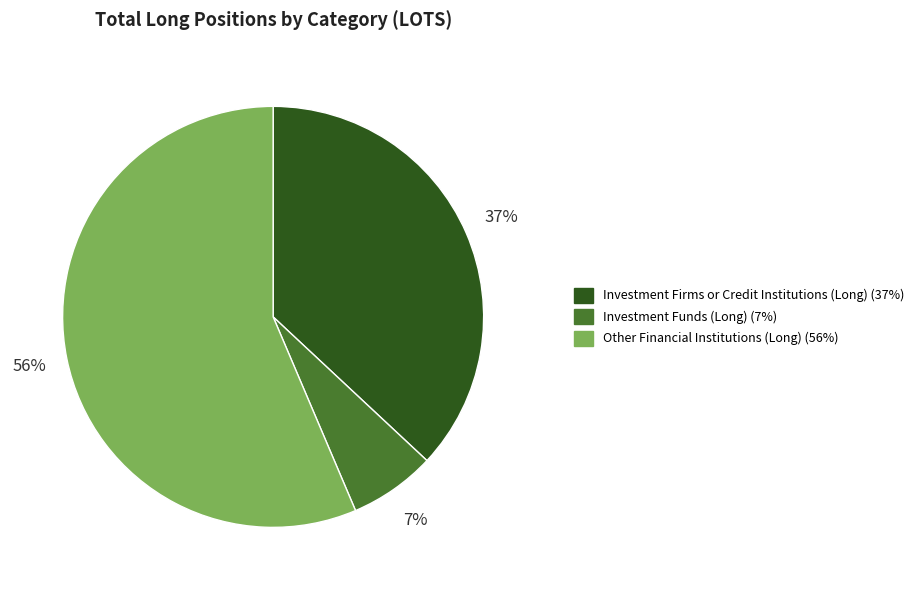

To the nearest percent, what is the average slice percentage?

33%